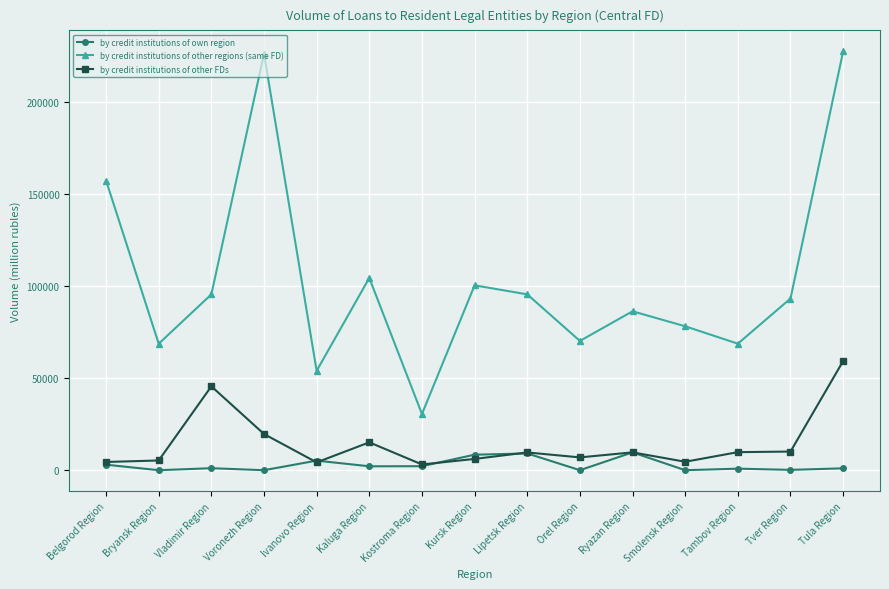

What is the difference between the maximum and minimum values in the by credit institutions of other regions (same FD) series?

196993